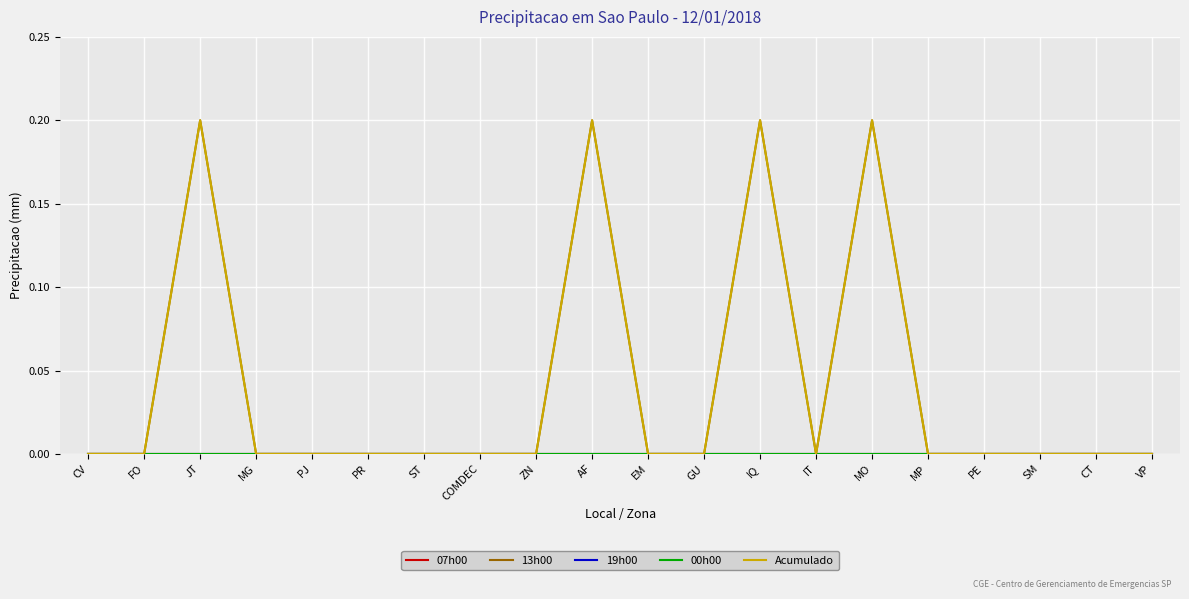

The 13h00 series shows 0.0 at IT. True or false?

True